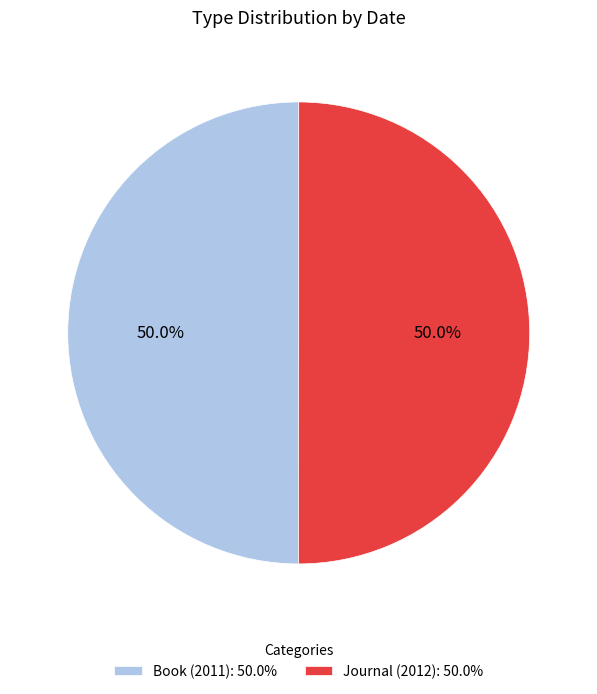

Combined, what portion of the pie is Journal (2012) and Book (2011)?

100.0%